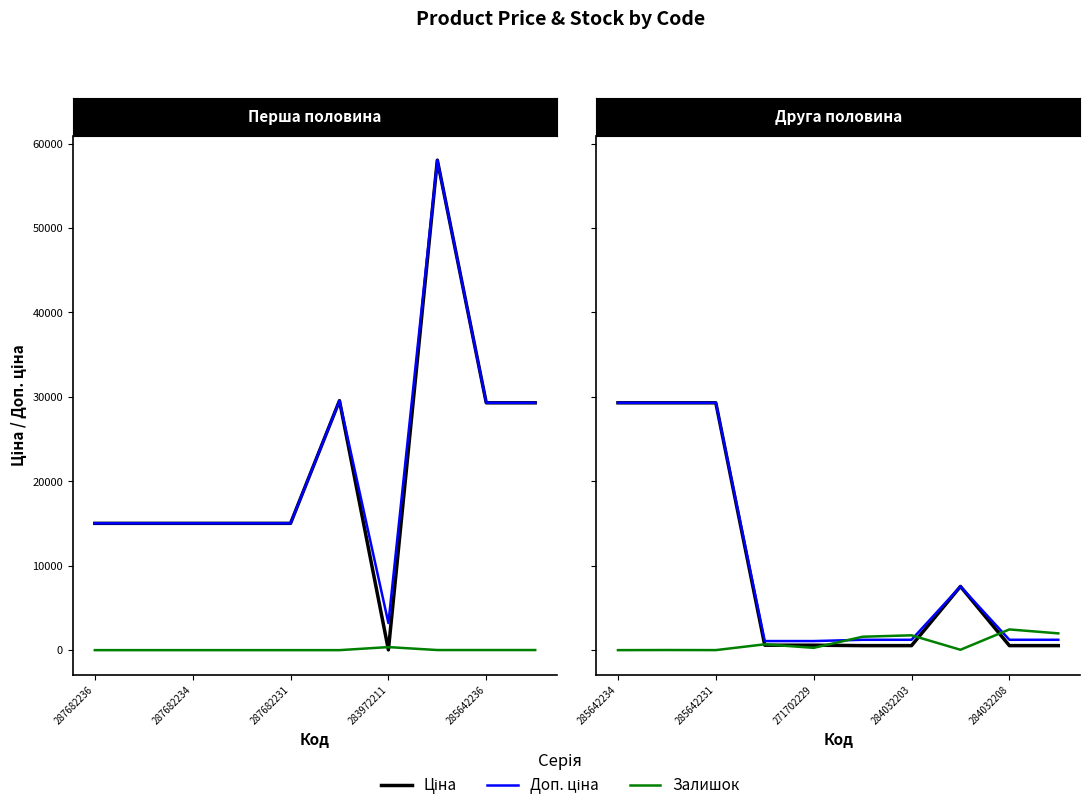

Rank the series by their maximum value, from lowest to highest.

Залишок, Ціна, Доп. ціна